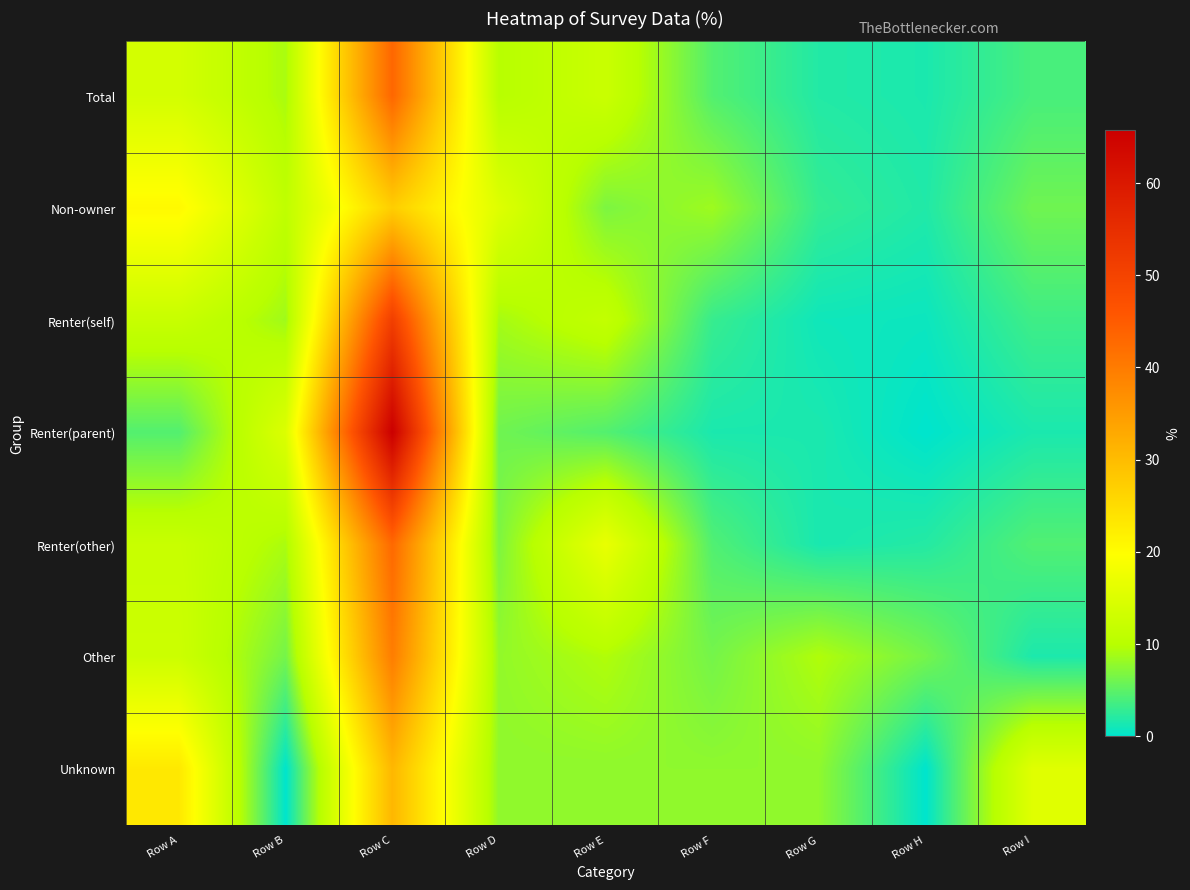

Reading left to right, what are all the values shown in this chart?

Total: Row A=13.7	Row B=9.1	Row C=43.2	Row D=9.9	Row E=12.3	Row F=4.5	Row G=1.9	Row H=1.5	Row I=3.9
Non-owner: Row A=20.6	Row B=11.0	Row C=27.3	Row D=15.2	Row E=6.7	Row F=8.5	Row G=2.8	Row H=1.8	Row I=6.0
Renter(self): Row A=12.0	Row B=8.6	Row C=51.1	Row D=8.9	Row E=11.4	Row F=3.0	Row G=0.9	Row H=0.7	Row I=3.4
Renter(parent): Row A=4.5	Row B=14.9	Row C=65.7	Row D=6.0	Row E=4.5	Row F=1.5	Row G=1.5	Row H=0.0	Row I=1.5
Renter(other): Row A=12.1	Row B=9.2	Row C=42.9	Row D=6.8	Row E=16.8	Row F=4.4	Row G=1.4	Row H=2.0	Row I=4.4
Other: Row A=12.7	Row B=6.3	Row C=39.7	Row D=7.9	Row E=9.5	Row F=6.3	Row G=9.5	Row H=6.3	Row I=1.6
Unknown: Row A=23.1	Row B=0.0	Row C=30.8	Row D=7.7	Row E=7.7	Row F=7.7	Row G=7.7	Row H=0.0	Row I=15.4